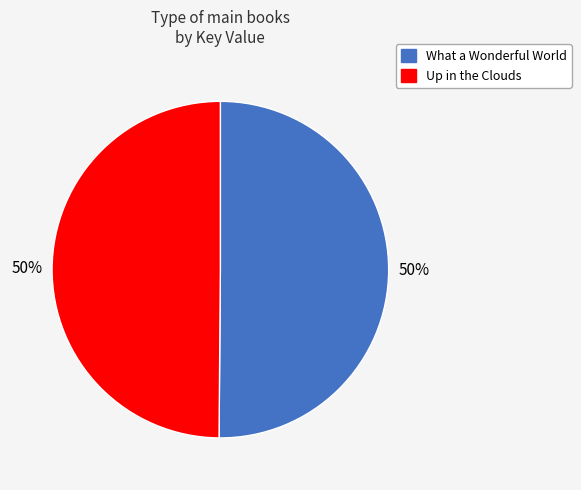

Is the sum of What a Wonderful World and Up in the Clouds greater than half?

Yes